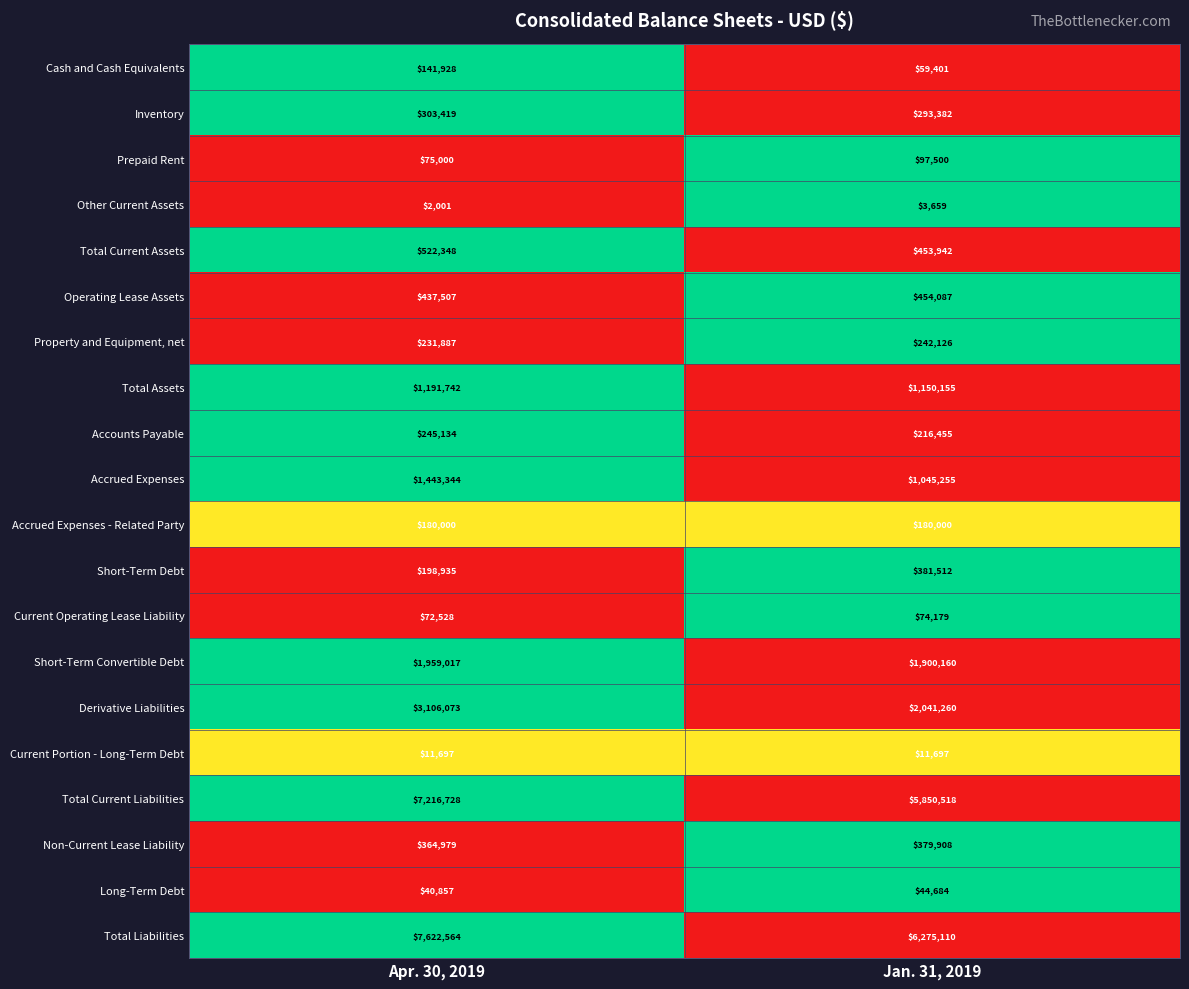

Which series has the largest range (max minus min)?

Total Current Liabilities